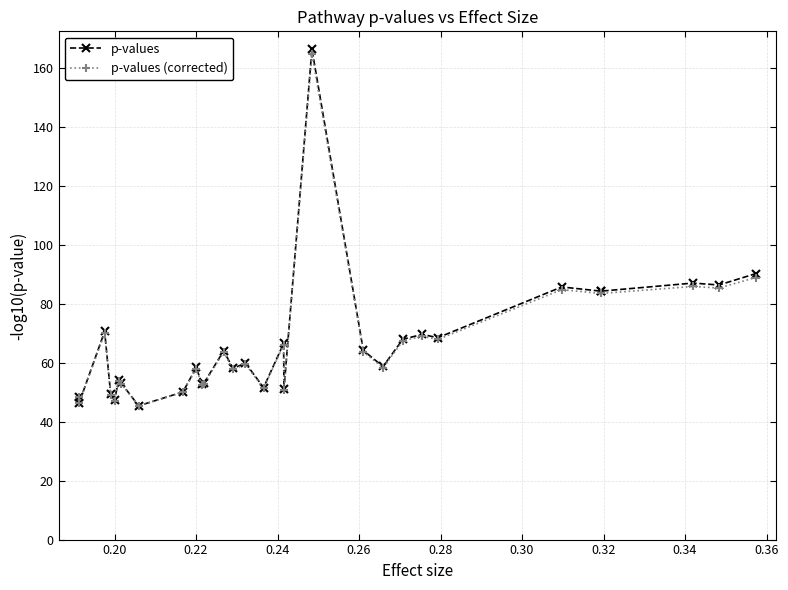

What is the minimum value for p-values (corrected)?

45.3